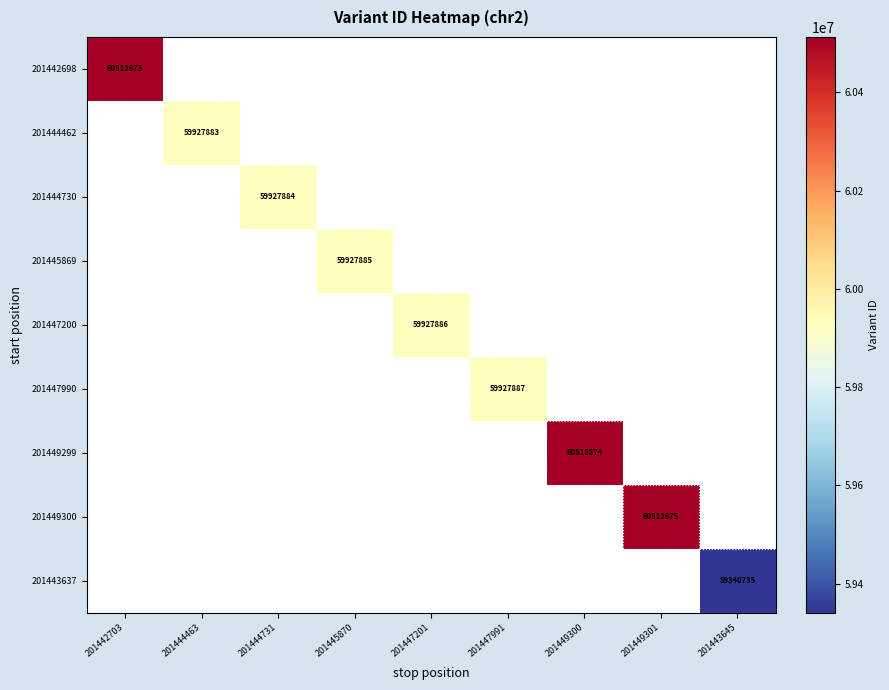

Is it true that 201442698 equals 26822505 at 201442703?

False